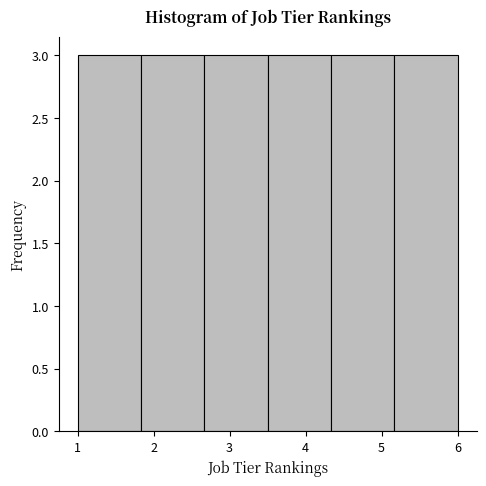

Reading left to right, transcribe this chart: for each bar, give the range it covers on the x-axis and its height. Neither the bar edges nor the heights are printed on the chart, so give them approximately, as read against the axes.

1.0 to 1.8: 3
1.8 to 2.7: 3
2.7 to 3.5: 3
3.5 to 4.3: 3
4.3 to 5.2: 3
5.2 to 6.0: 3